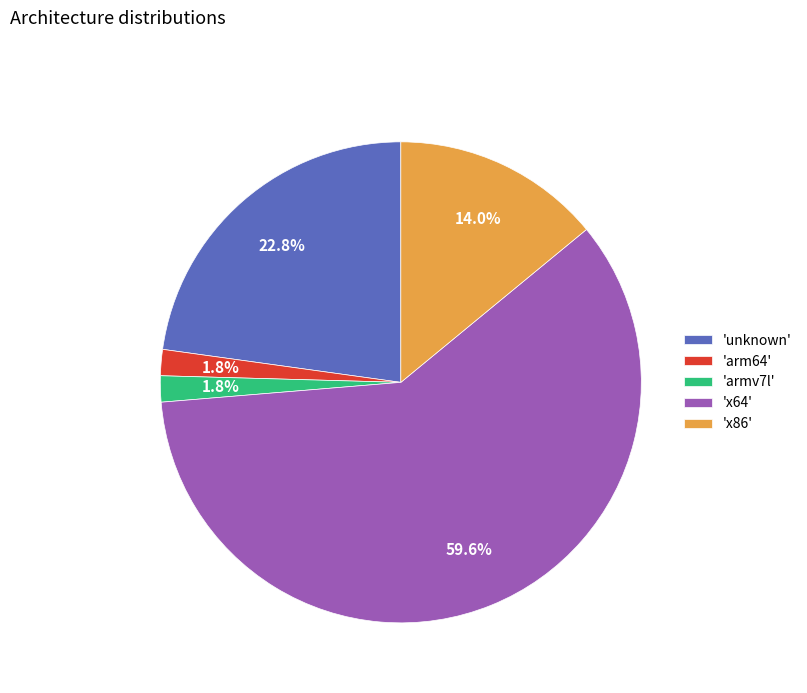

Which slice is the largest?

'x64'